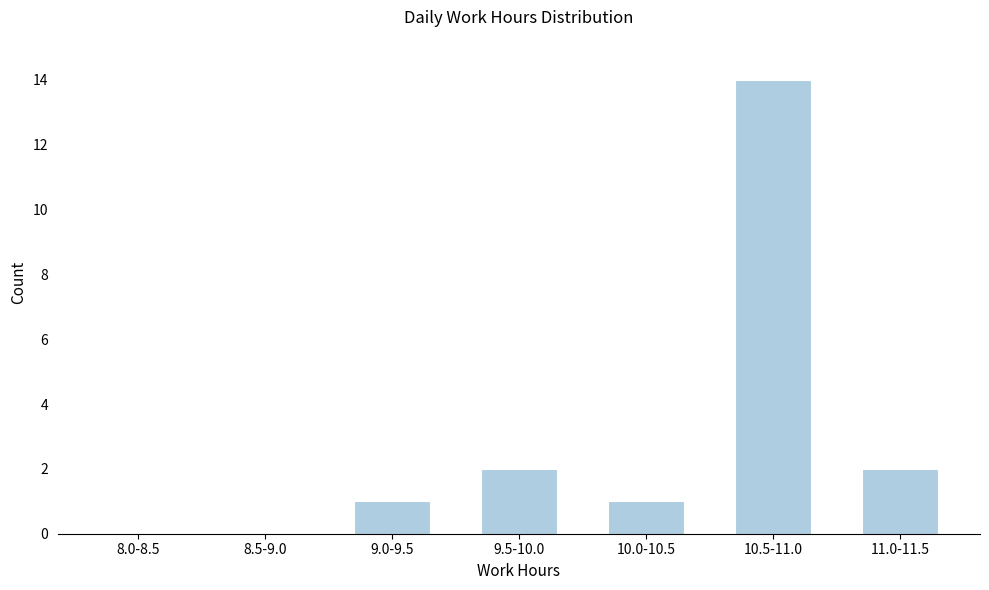

Reading left to right, what are all the values shown in this chart?

8.0-8.5=0	8.5-9.0=0	9.0-9.5=1	9.5-10.0=2	10.0-10.5=1	10.5-11.0=14	11.0-11.5=2